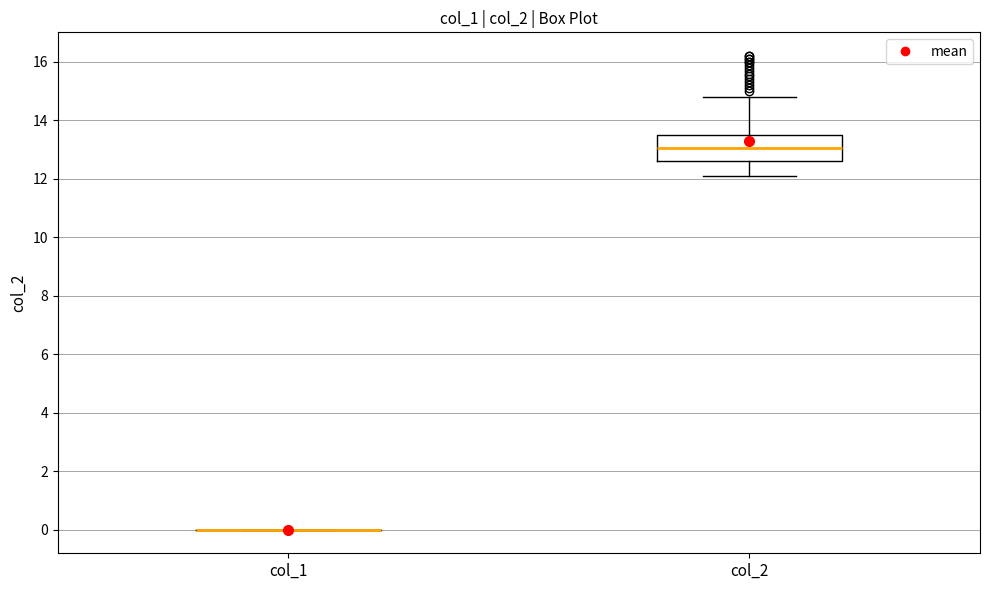

Reading left to right, read every box against the y-axis: the position of its median line, the range the box covers, and the ends of its whiskers. The values are not printed on the chart, so give them approximately, as read against the axis.

col_1: box collapsed to a line at 0.0, whiskers 0.0 to 0.0
col_2: median 13.0, box 12.6 to 13.6, whiskers 12.2 to 14.8